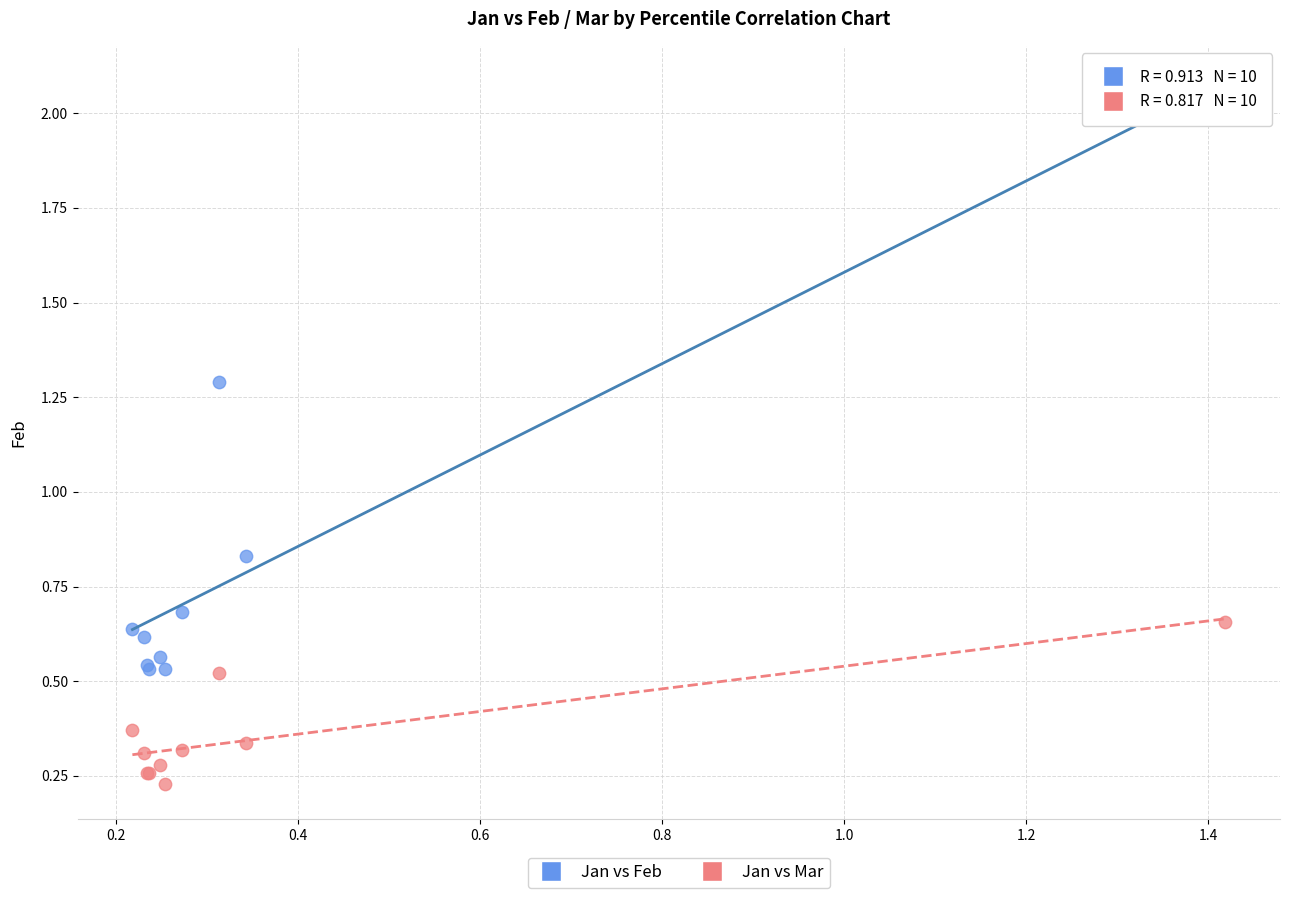

What is the X range (max minus min) for the scatter plot?

1.2